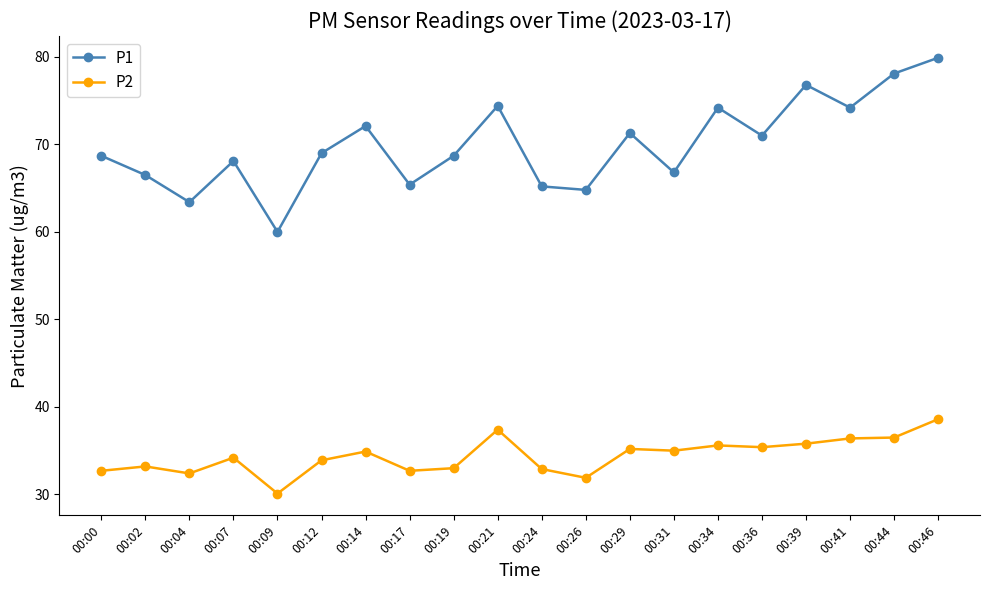

How many lines are shown in the chart?

2